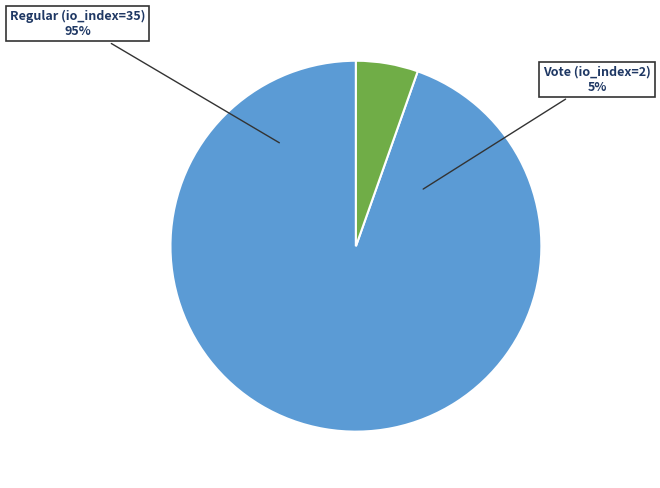

What portion of the pie excludes Vote (io_index=2)?

94.6%